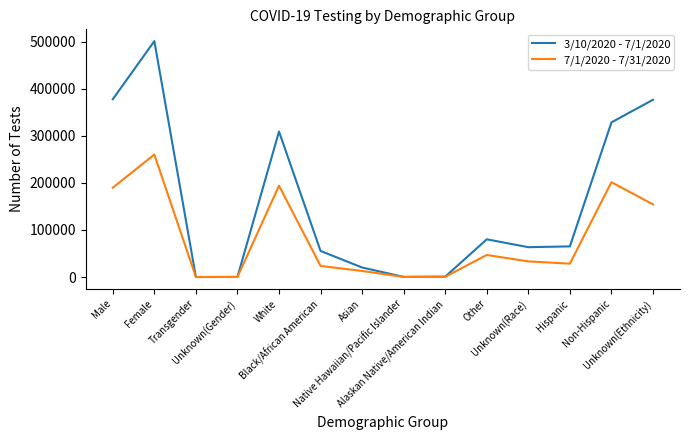

List the series in order of their peak value, lowest first.

7/1/2020 - 7/31/2020, 3/10/2020 - 7/1/2020